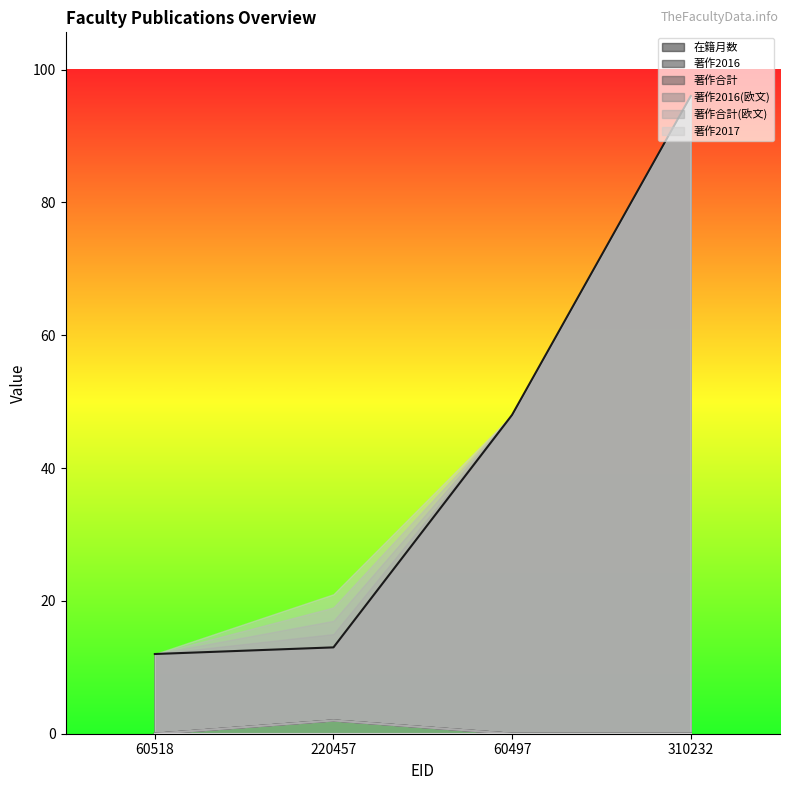

Reading right to left, list all the values displayed in this chart.

在籍月数: 96	48	13	12
著作2016: 0	0	2	0
著作合計: 0	0	2	0
著作2016(欧文): 0	0	2	0
著作合計(欧文): 0	0	2	0